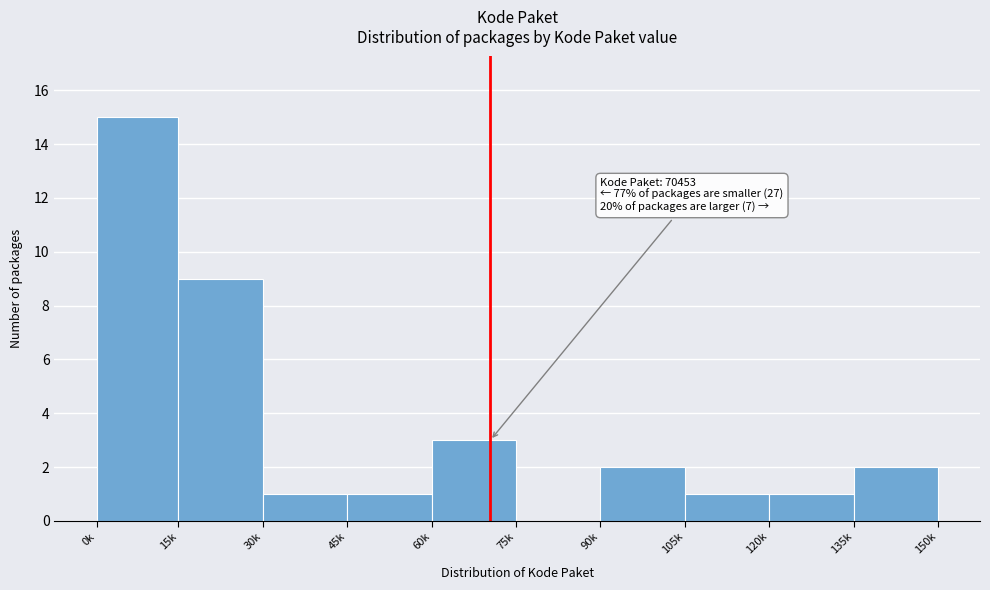

Reading left to right, extract all data points from this chart.

0k=15	15k=9	30k=1	45k=1	60k=3	75k=0	90k=2	105k=1	120k=1	135k=2